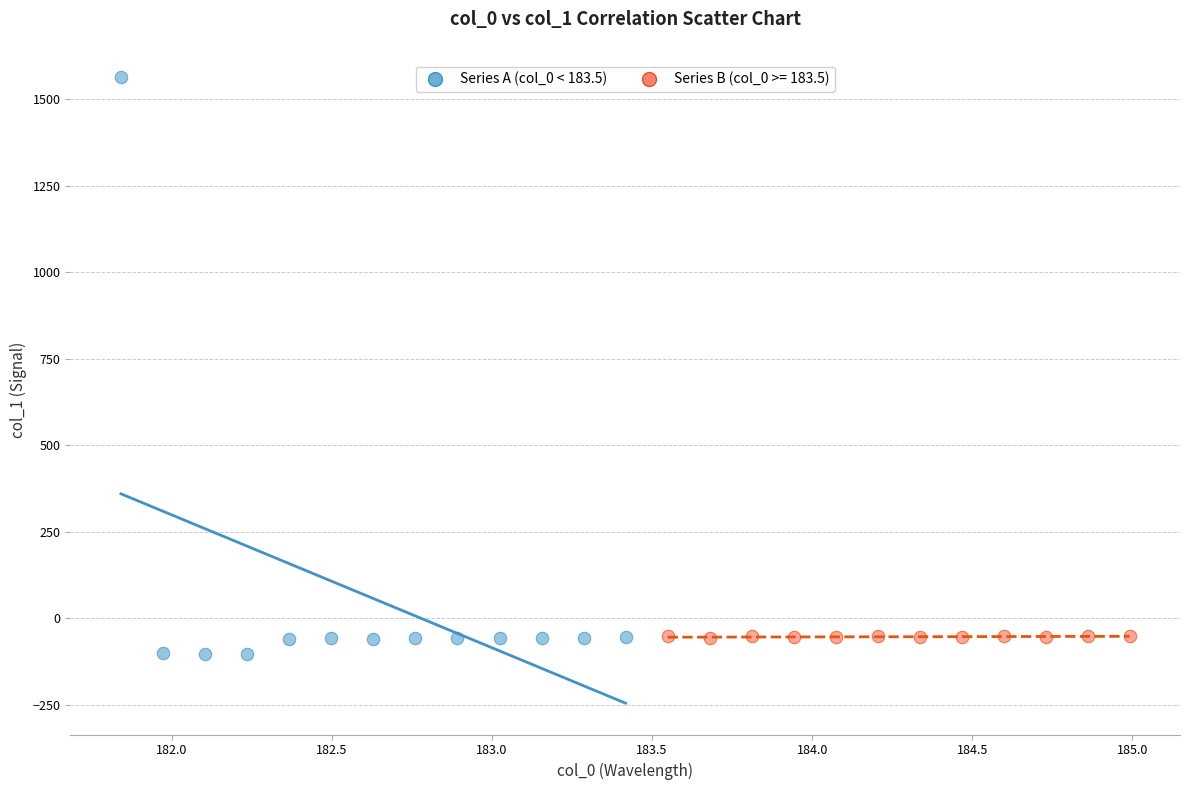

Which series reaches the maximum Y coordinate?

Series A (col_0 < 183.5)